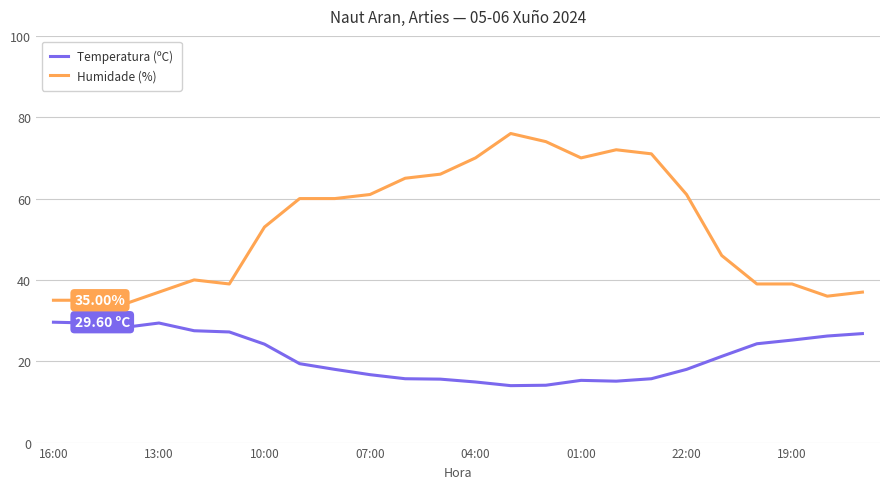

What is the difference between the maximum and minimum values in the Temperatura (ºC) series?

15.6